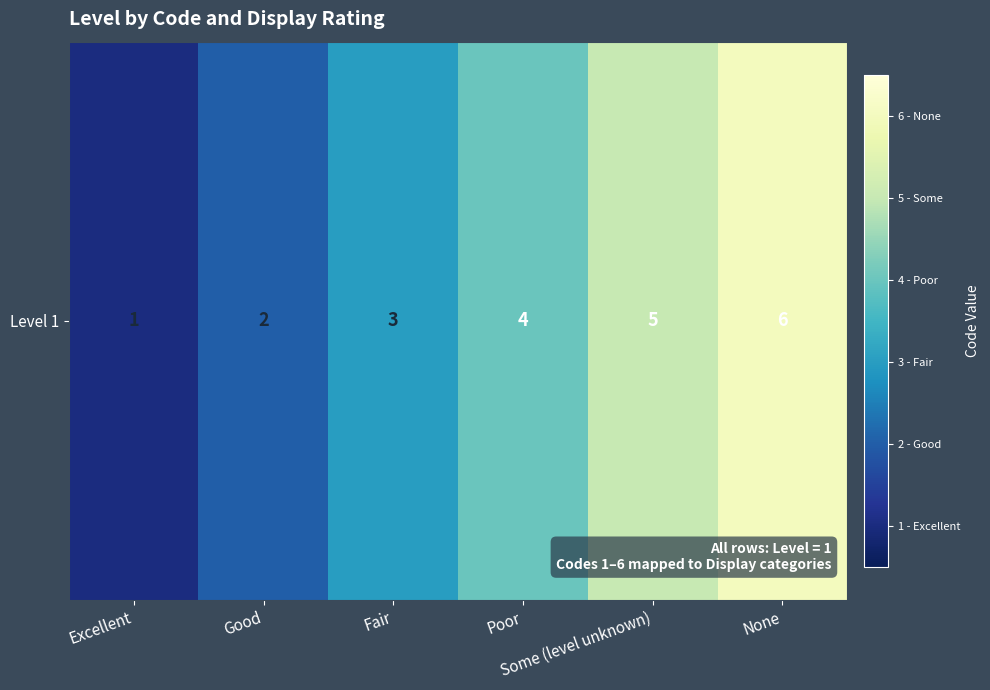

The value at Fair is 1. True or false?

False